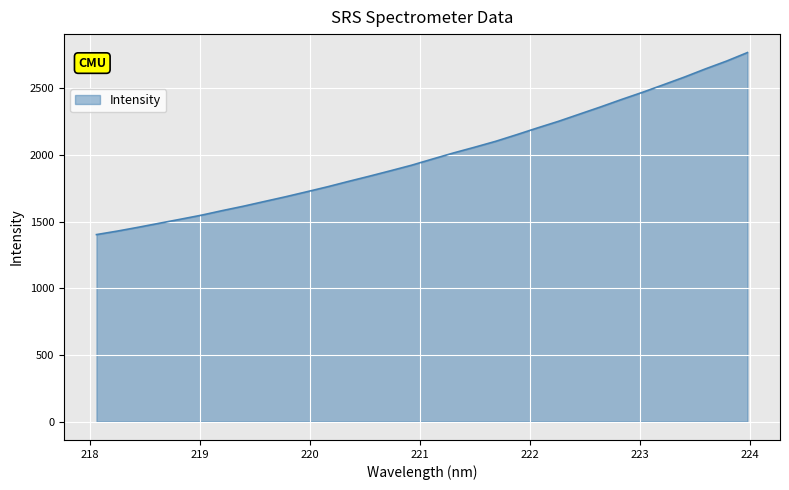

What is the smallest value displayed?

1403.3